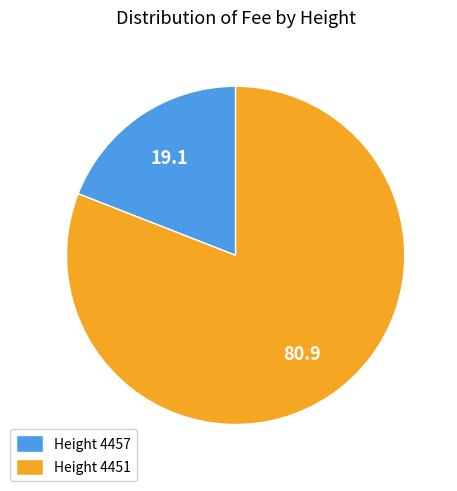

Is there a majority slice in this chart?

Yes